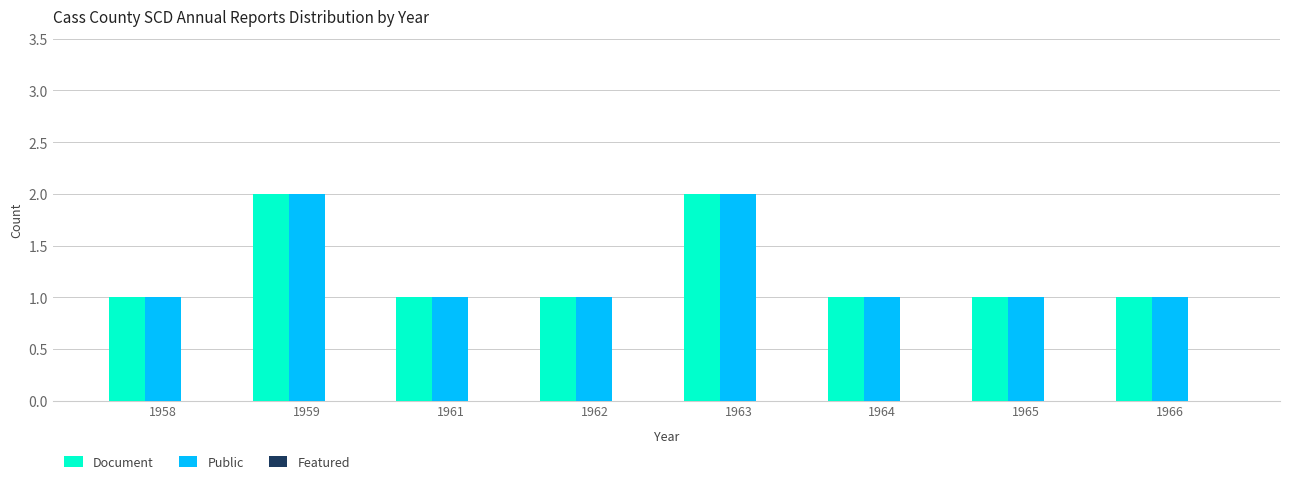

What is the sum of all Document values?

10